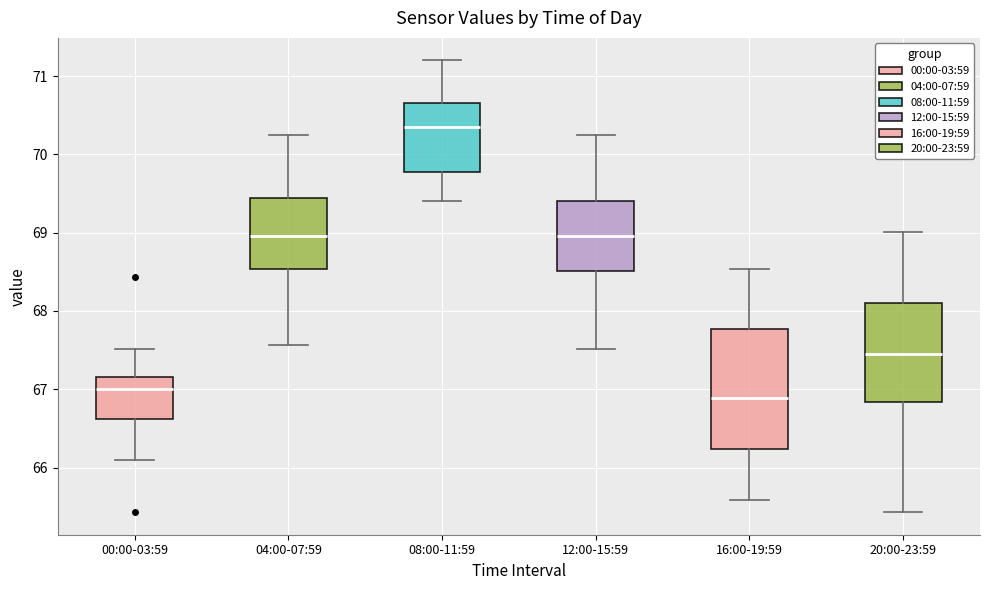

Reading left to right, transcribe this box plot: for each box, give where its median line is, the range the box spans, and where its two whiskers end, as read against the y-axis. The values are not printed on the chart, so give them approximately, as read against the axis.

00:00-03:59: median 67.0, box 66.6 to 67.2, whiskers 66.1 to 67.5
04:00-07:59: median 69.0, box 68.5 to 69.4, whiskers 67.6 to 70.3
08:00-11:59: median 70.3, box 69.8 to 70.7, whiskers 69.4 to 71.2
12:00-15:59: median 69.0, box 68.5 to 69.4, whiskers 67.5 to 70.3
16:00-19:59: median 66.9, box 66.2 to 67.8, whiskers 65.6 to 68.5
20:00-23:59: median 67.4, box 66.8 to 68.1, whiskers 65.4 to 69.0